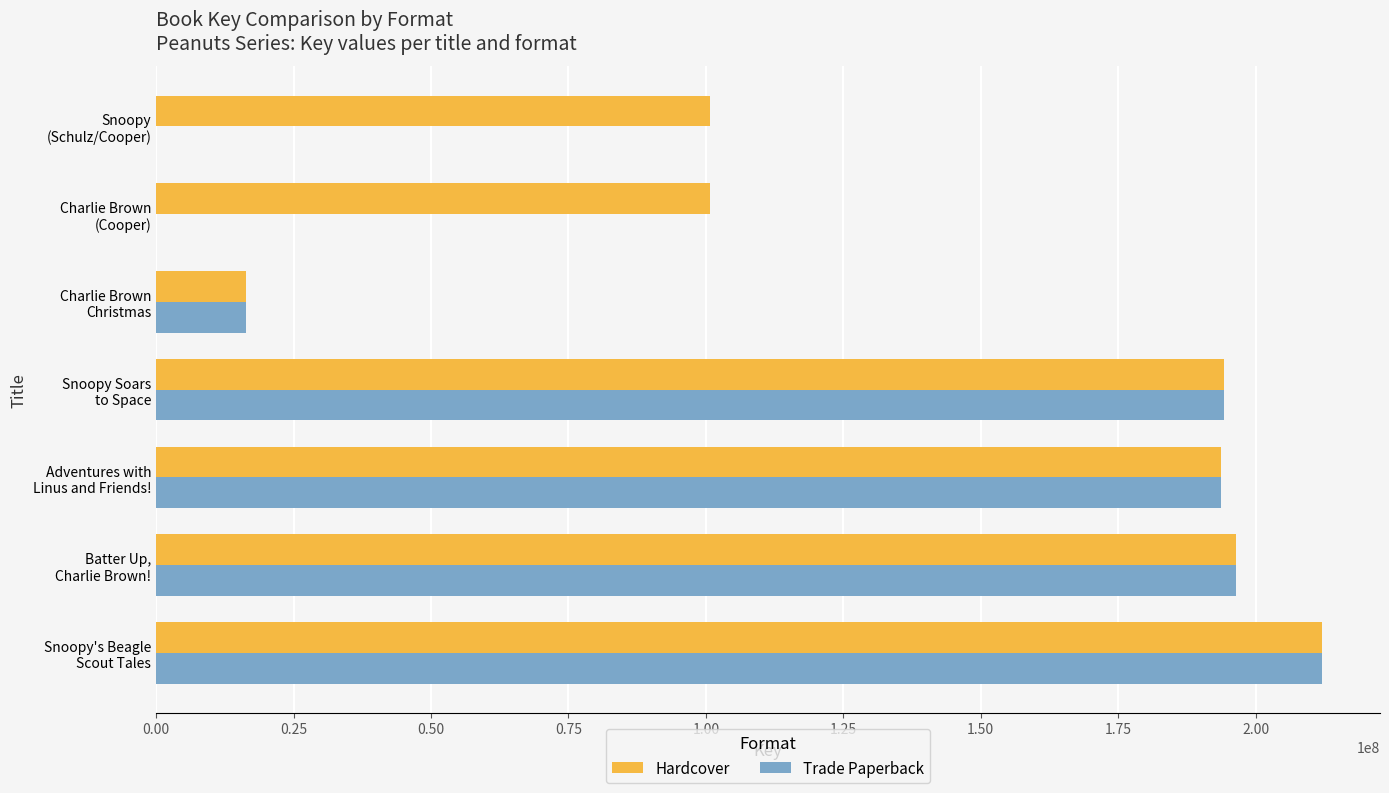

Which series has the largest total across all categories?

Hardcover